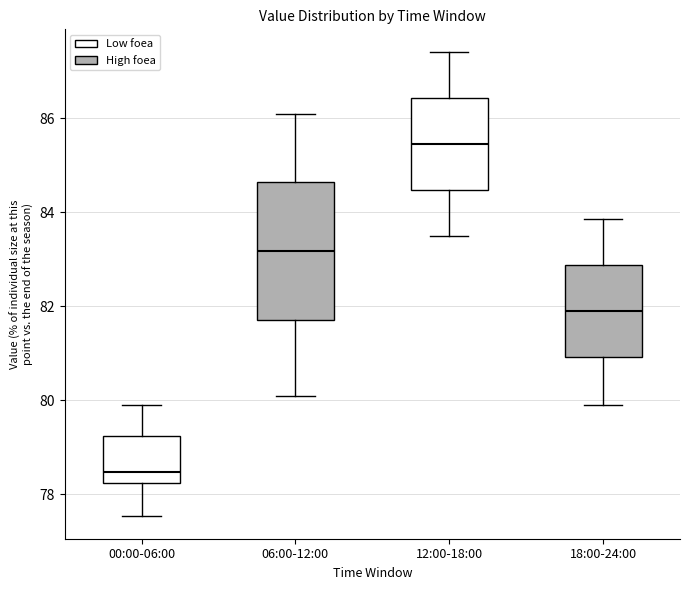

Which box has the highest median line?

12:00-18:00